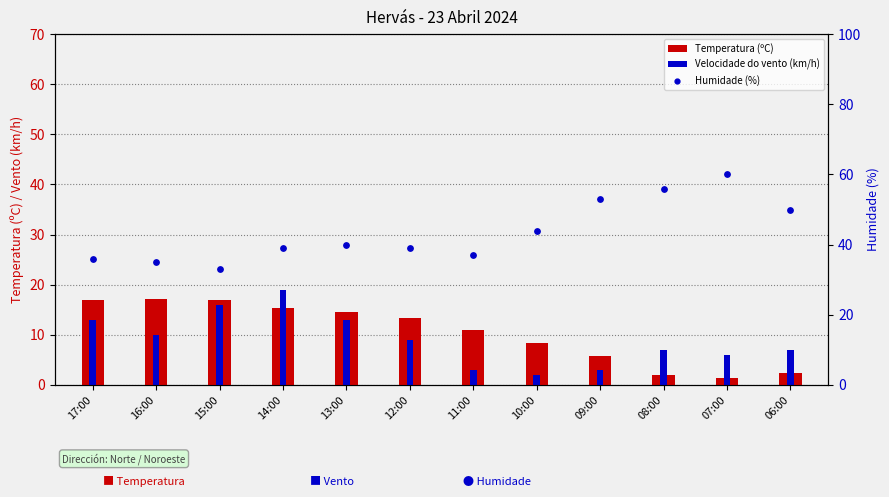

At which category is the sum across all series the highest?

14:00